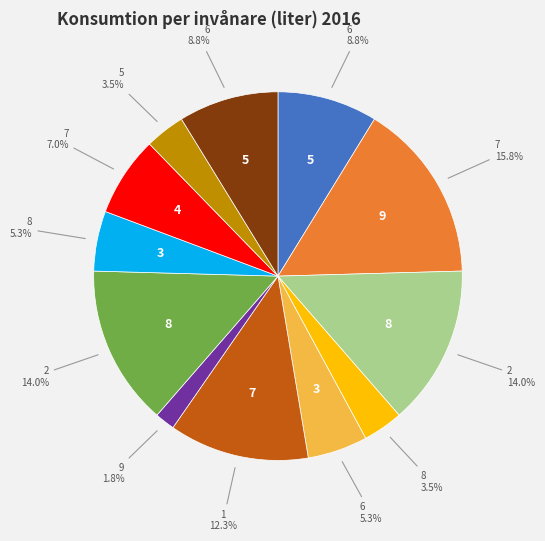

Does any single category account for the majority?

No